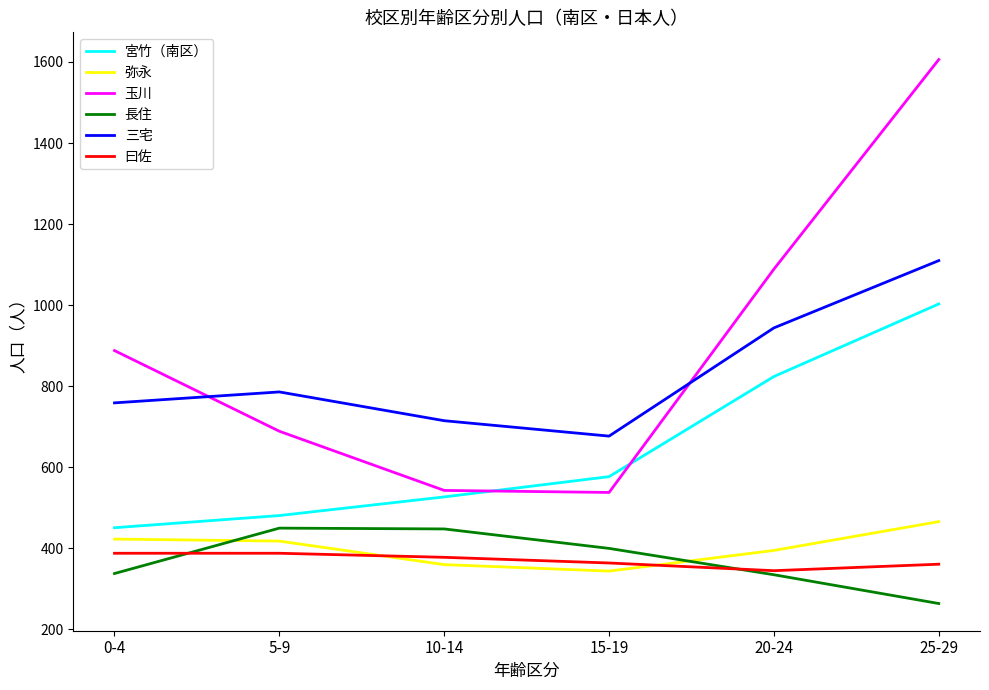

The value of 玉川 at 20-24 is 1089. True or false?

True